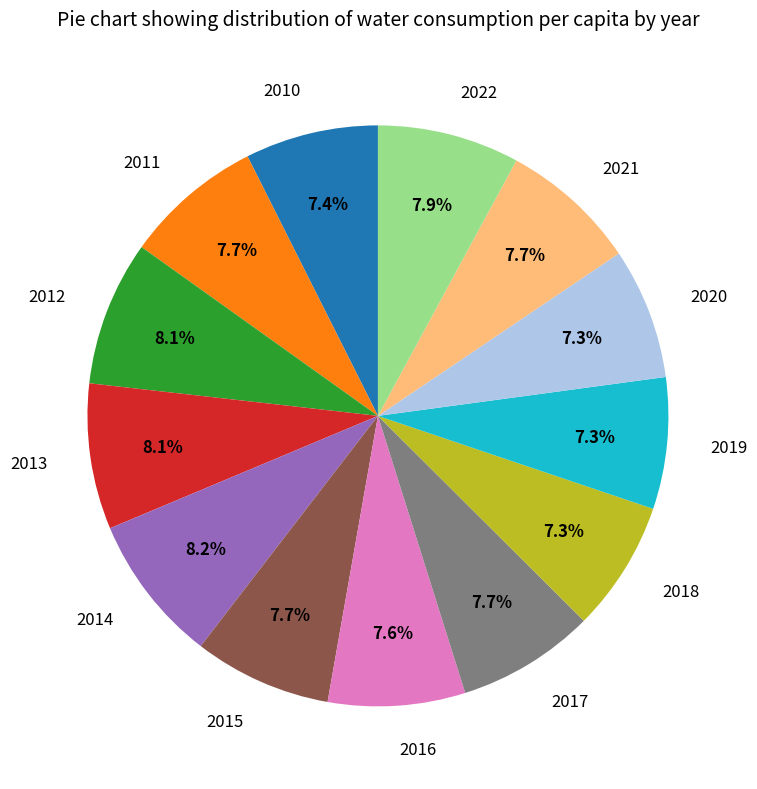

To the nearest percent, what is the difference between the largest and smallest slice percentages?

1%